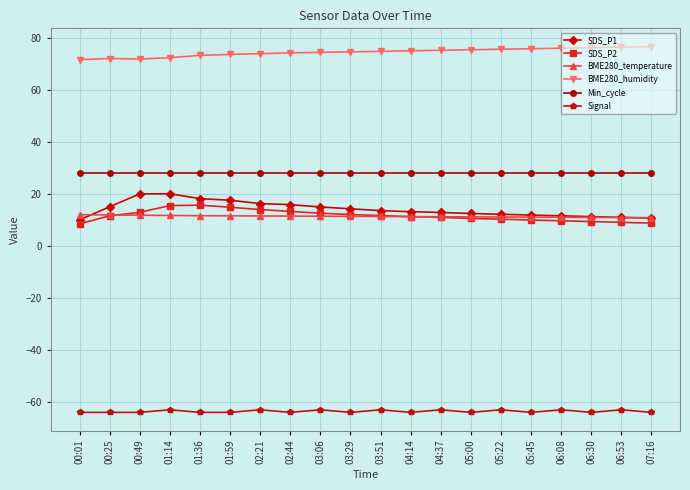

How many data points does each series have?

20